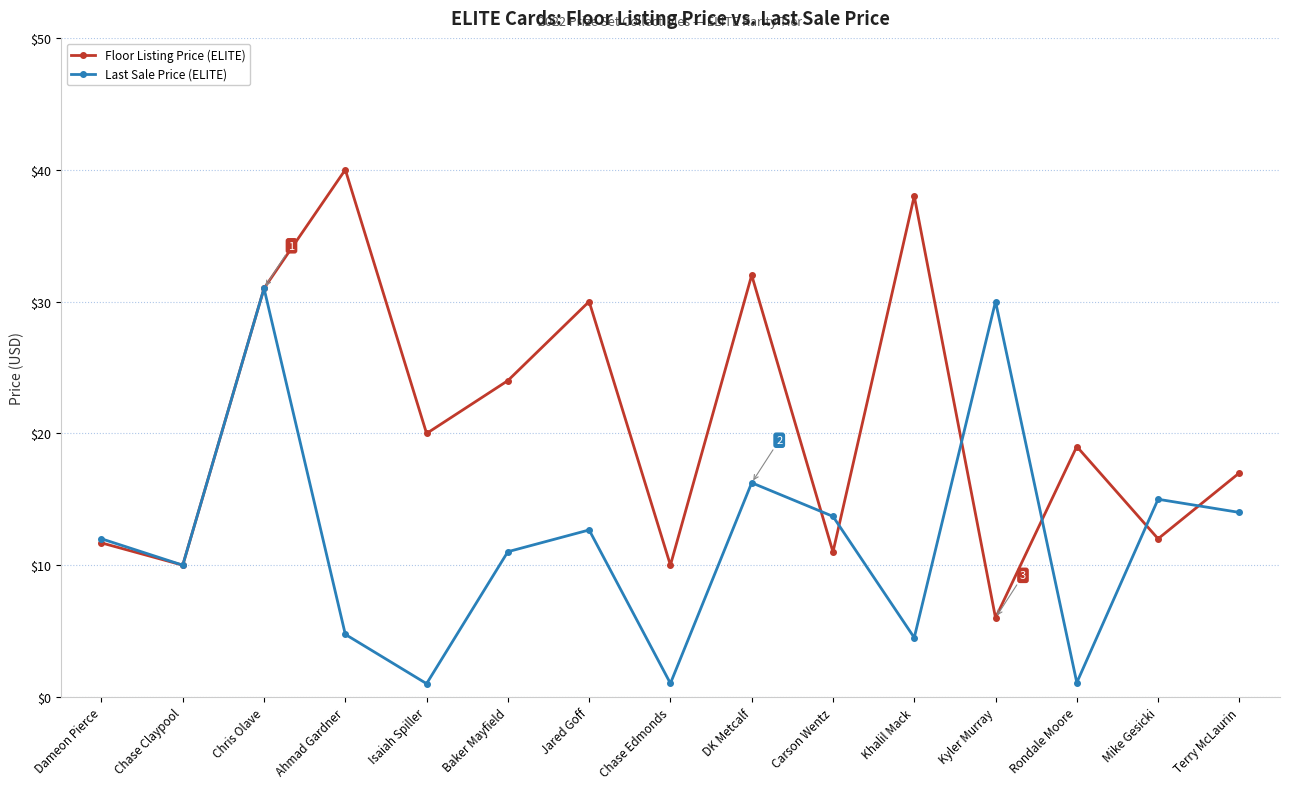

Between Khalil Mack and Rondale Moore, which series saw the biggest shift?

Floor Listing Price (ELITE)